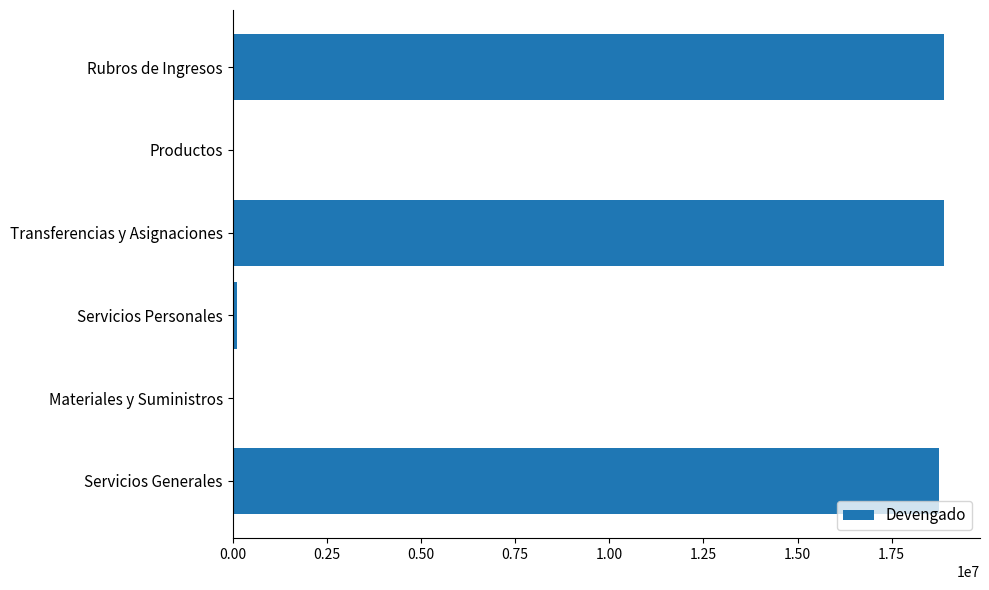

What is the sum of all values?

56667494.3